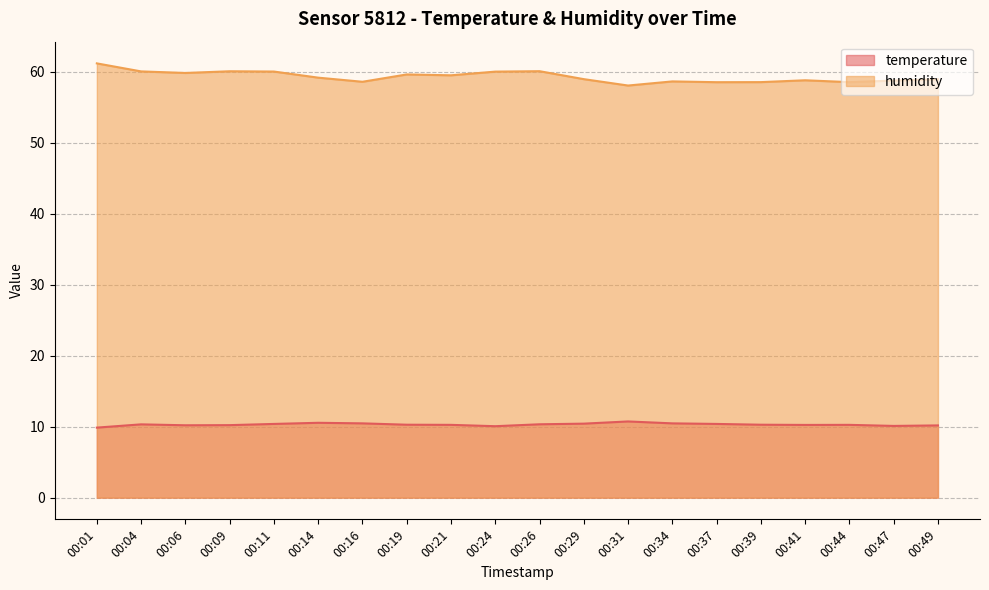

True or false: temperature has a value of 10.2 at 00:21.

True